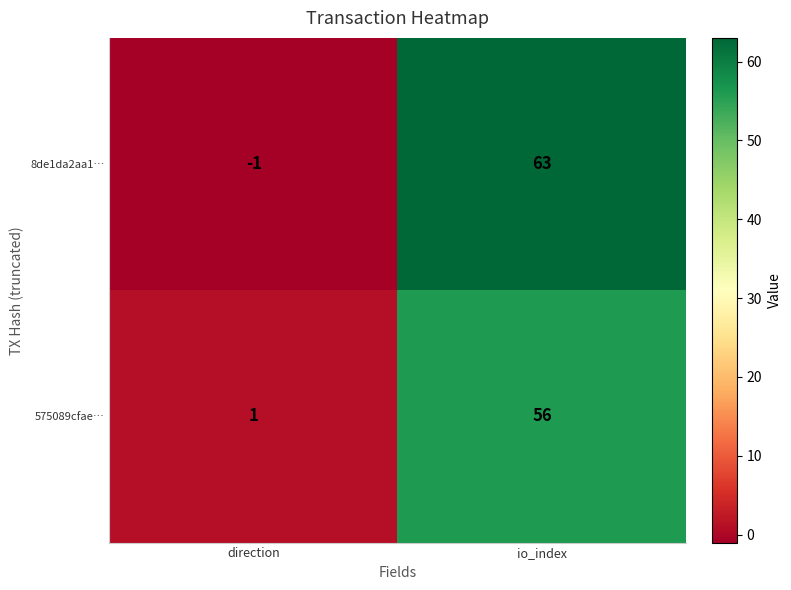

At which label is 575089cfae… closest to 28?

direction